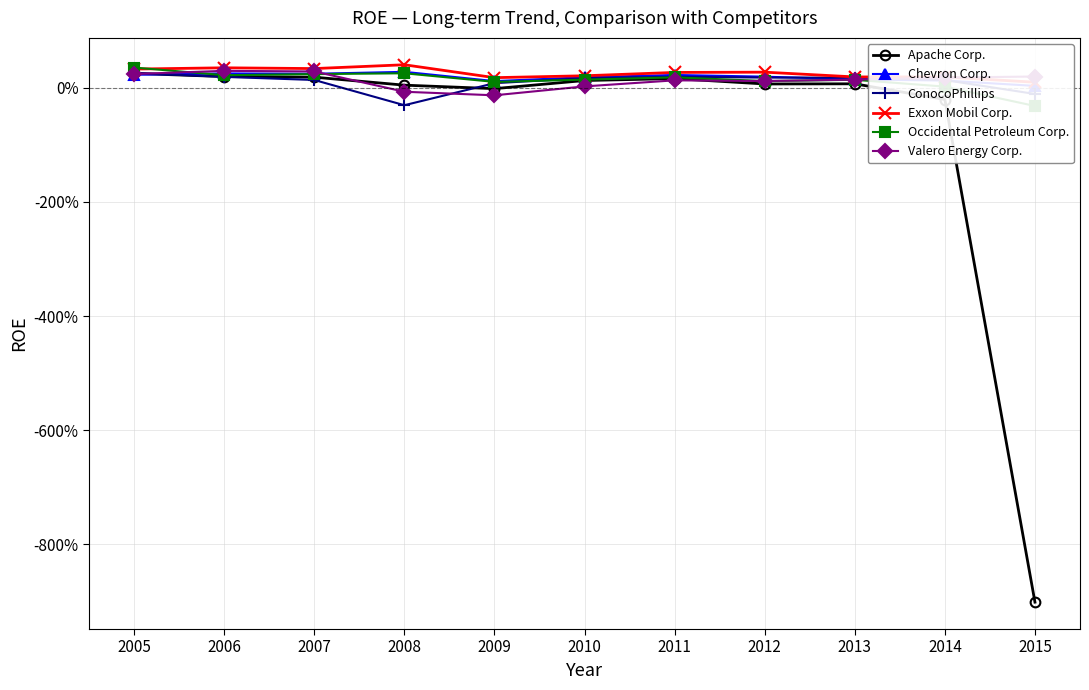

Where is the first local maximum for Exxon Mobil Corp.?

2006